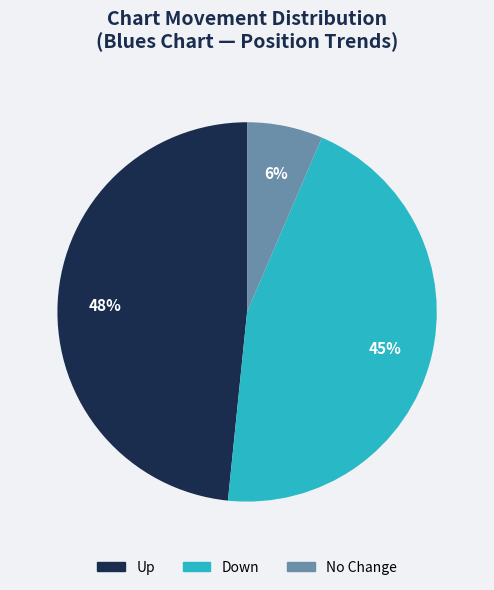

Does No Change account for over 50% of the chart?

No